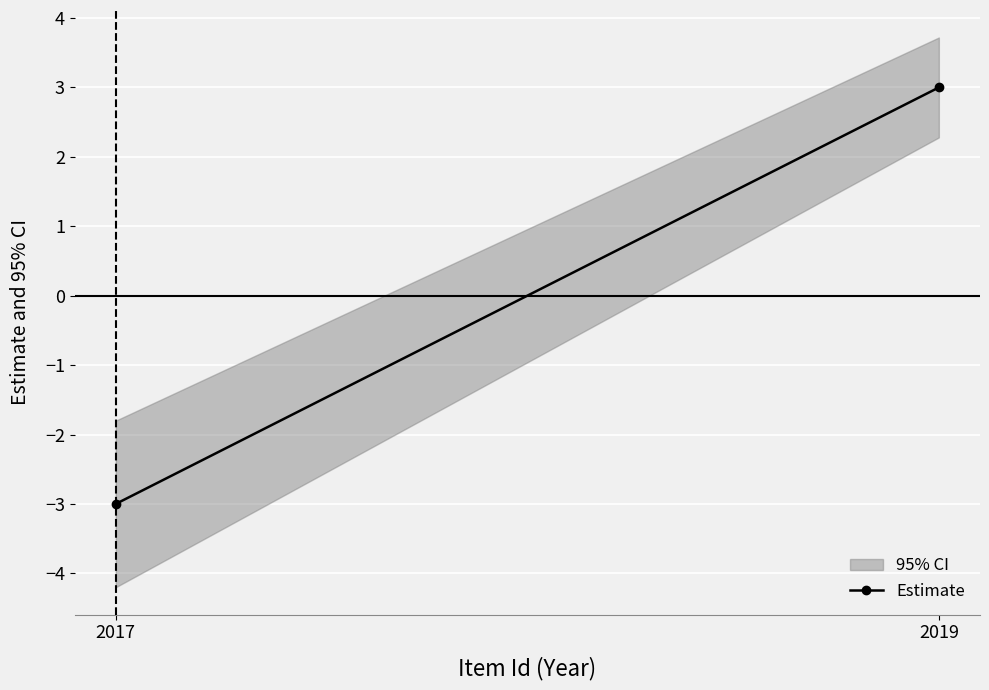

What is the greatest value displayed?

3